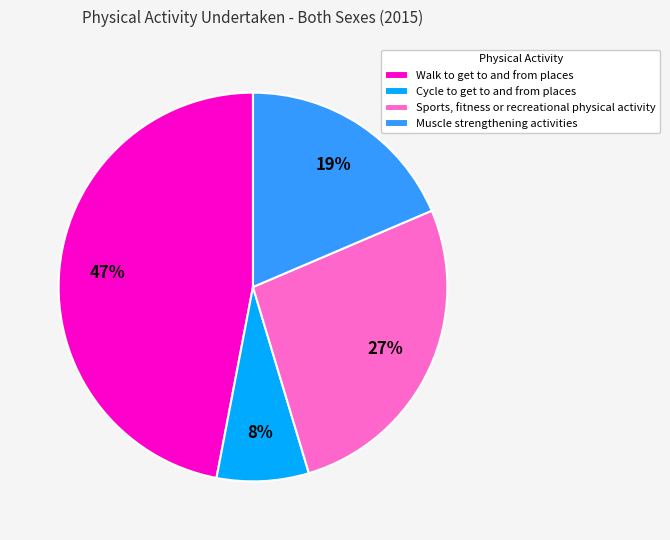

To the nearest percent, what is the average slice percentage?

25%